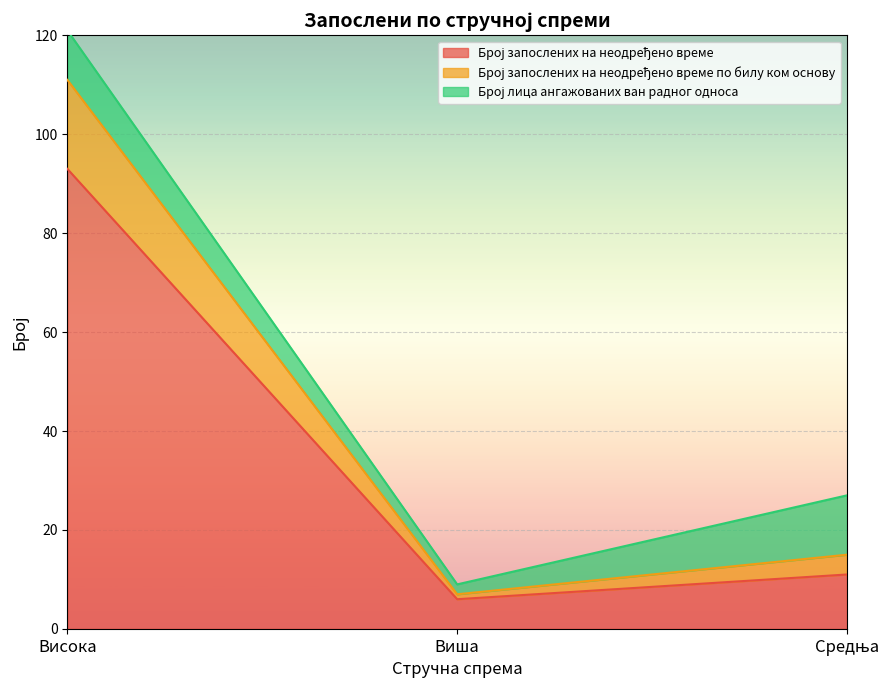

How many values in the Број запослених на неодређено време series are below 11?

1